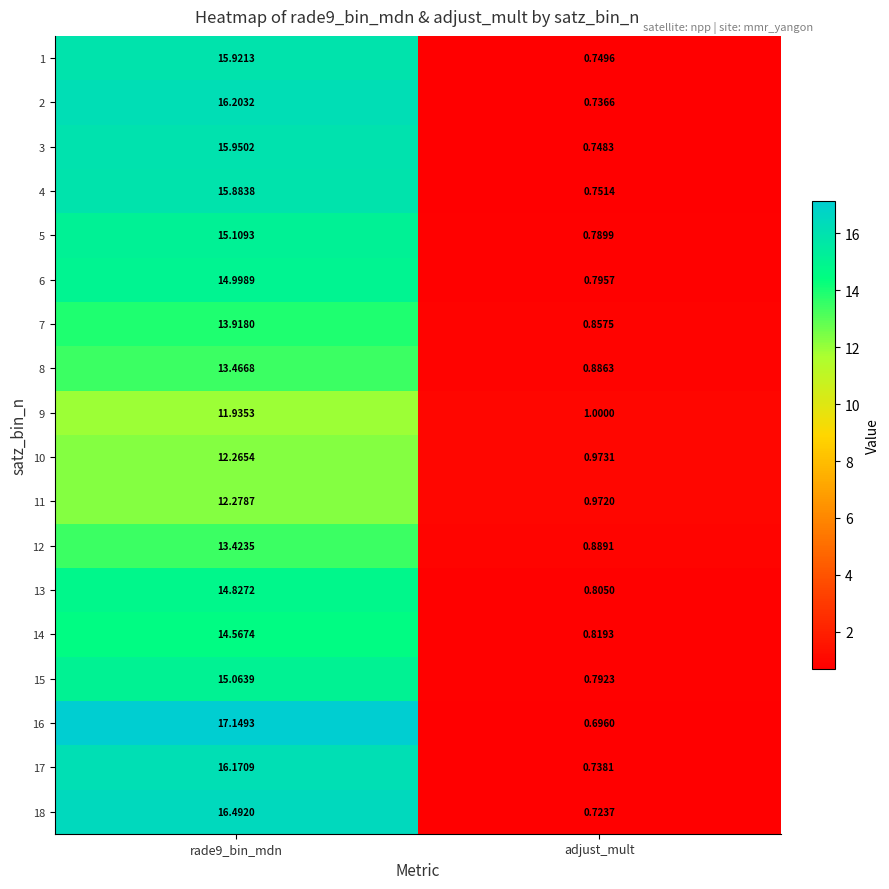

What is the spread (max minus min) of values at rade9_bin_mdn?

5.2